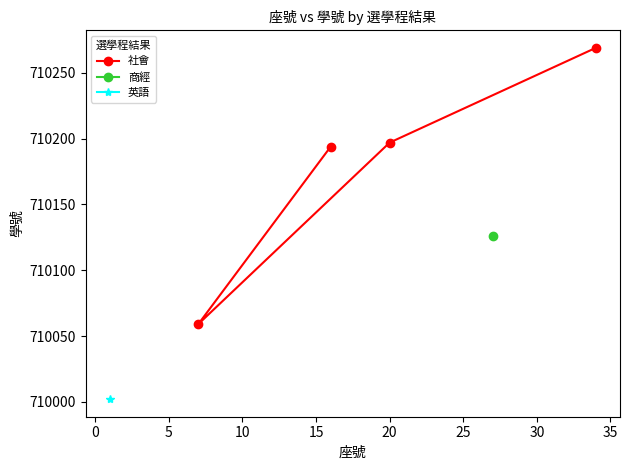

How many data points in 社會 are less than 710197?

2